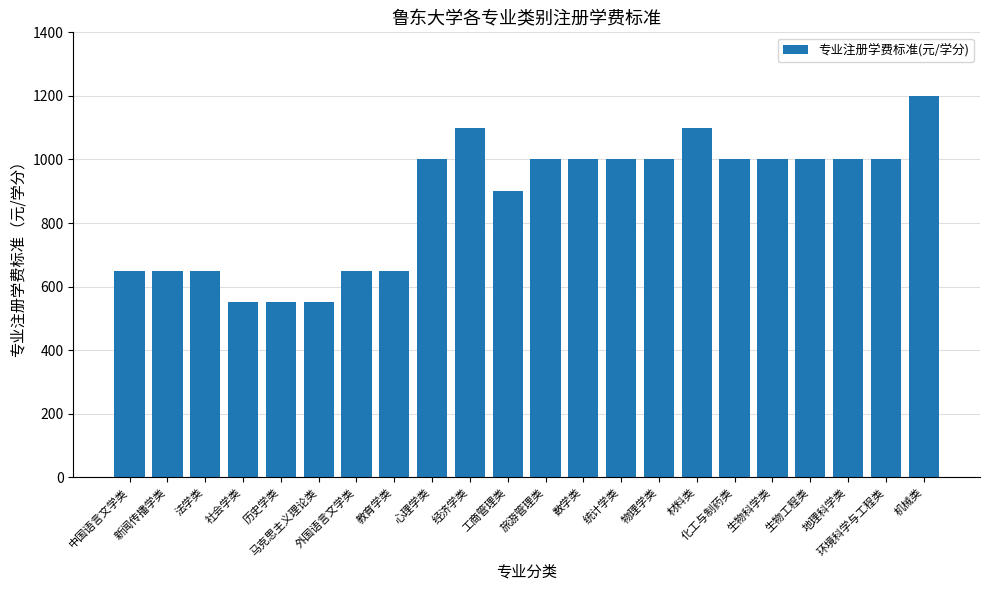

Reading left to right, transcribe all the data shown in this chart.

中国语言文学类=650	新闻传播学类=650	法学类=650	社会学类=550	历史学类=550	马克思主义理论类=550	外国语言文学类=650	教育学类=650	心理学类=1000	经济学类=1100	工商管理类=900	旅游管理类=1000	数学类=1000	统计学类=1000	物理学类=1000	材料类=1100	化工与制药类=1000	生物科学类=1000	生物工程类=1000	地理科学类=1000	环境科学与工程类=1000	机械类=1200